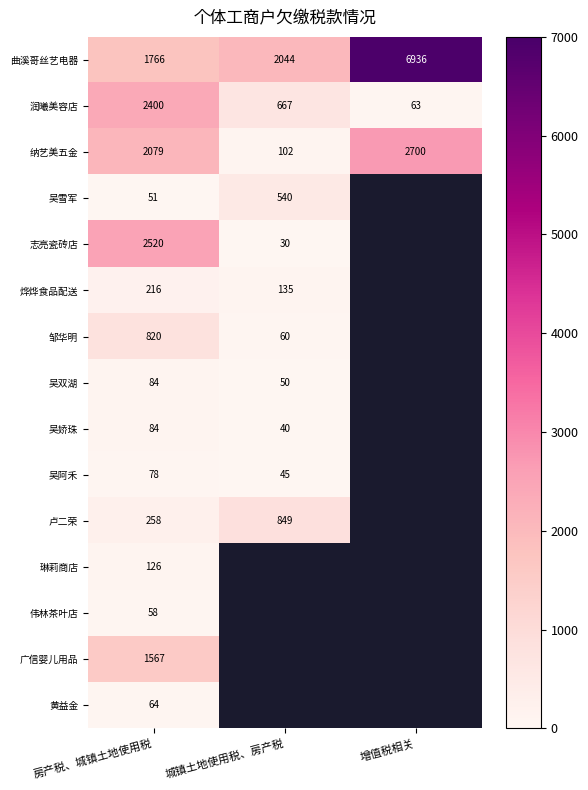

At which label does 润曦美容店 first exceed 667?

房产税、城镇土地使用税